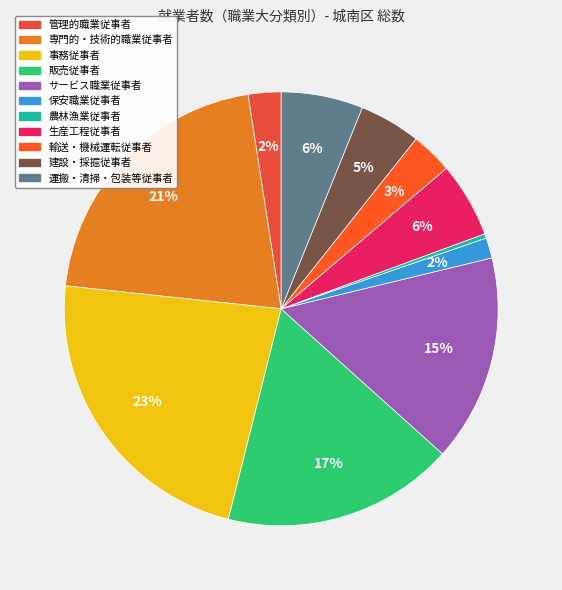

Is there a majority slice in this chart?

No